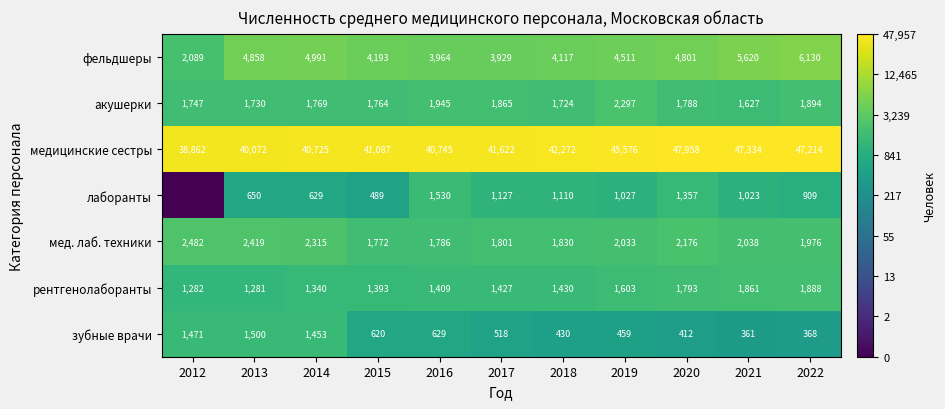

What is the difference between the second highest and minimum values in the фельдшеры series?

3531